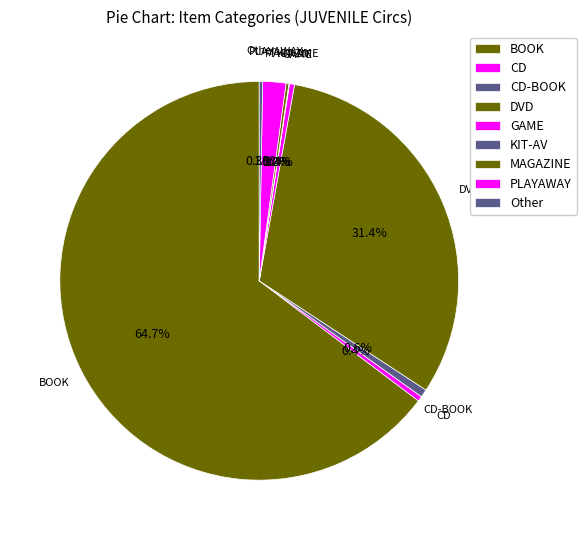

True or false: Other accounts for 0% of the total.

True